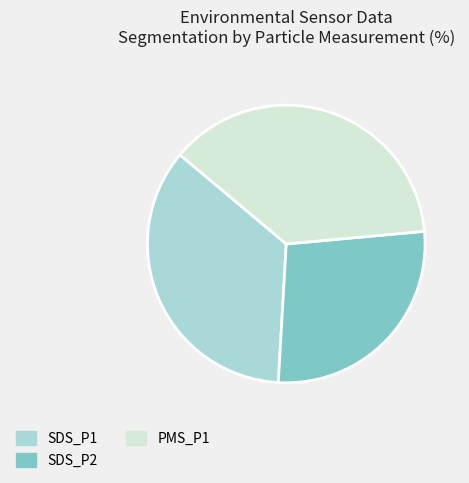

Which category has the smallest portion of the pie?

SDS_P2